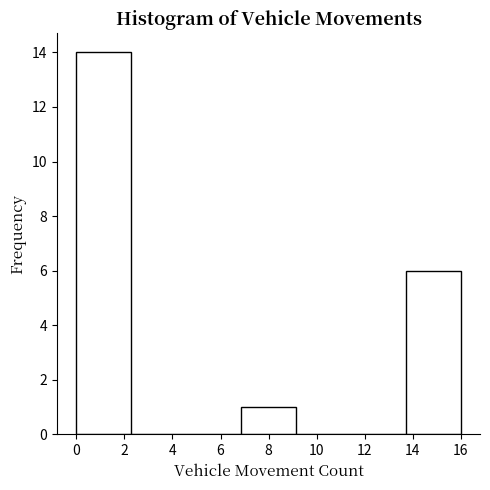

Over which range of the x-axis is the bar tallest?

0.0 to 2.2